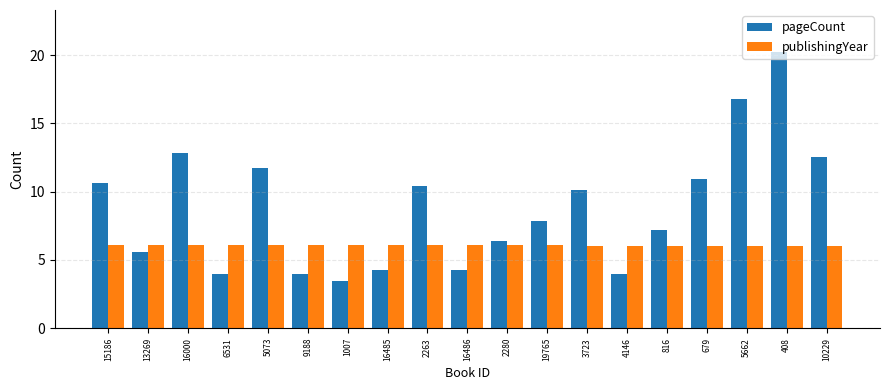

How many series are shown in this chart?

2